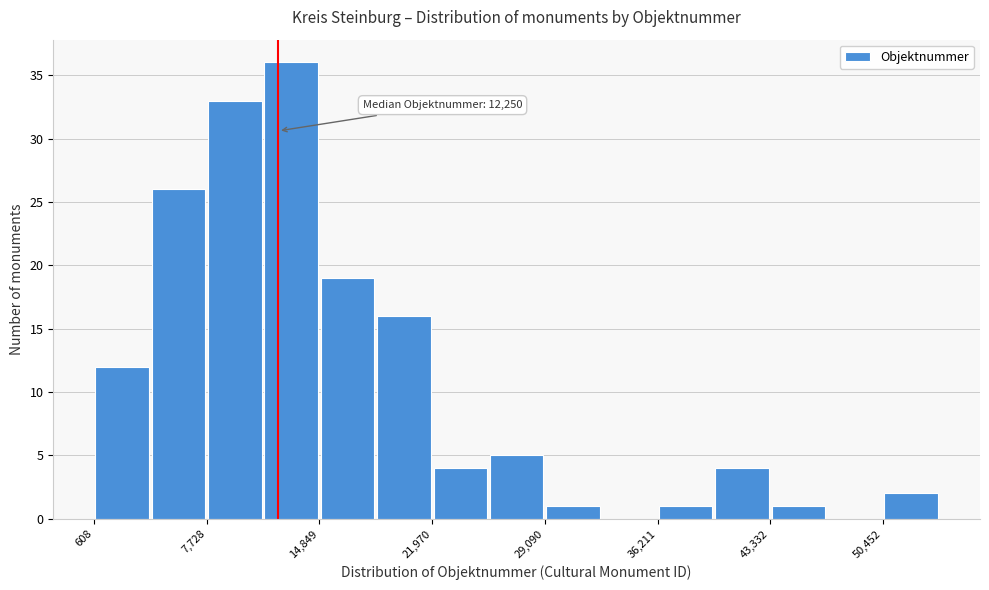

Read against the x-axis, roughly where is the centre of the tallest bar?

13000